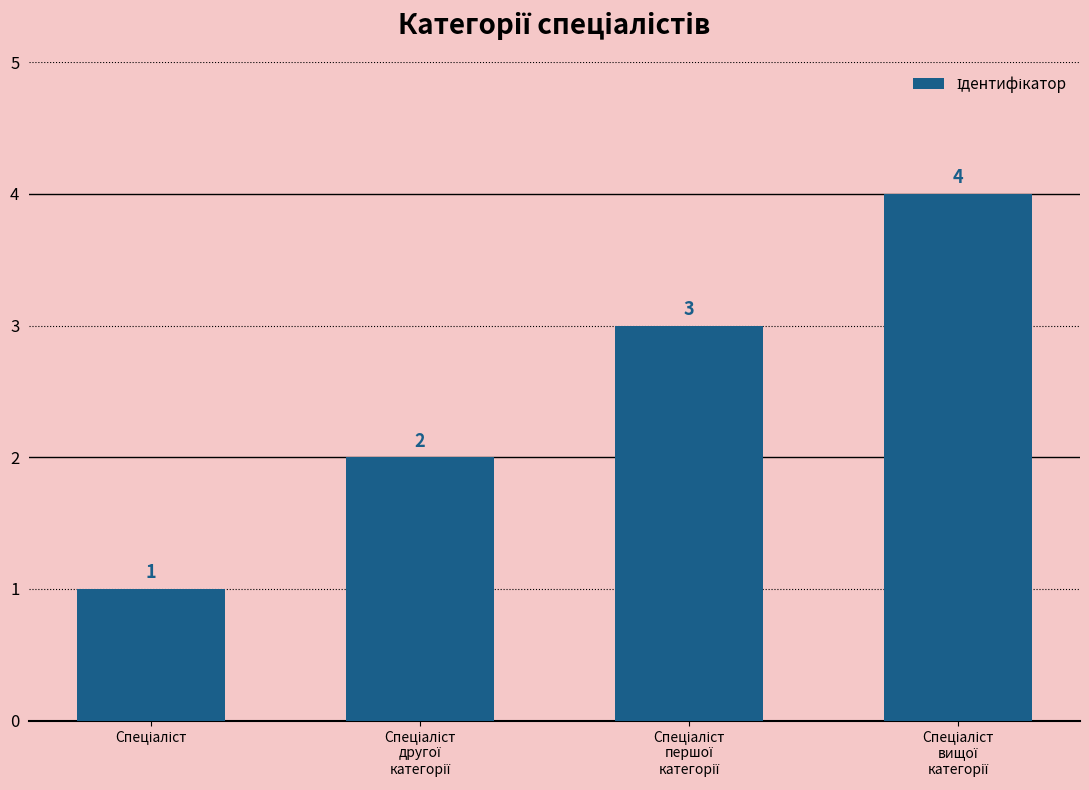

What is the greatest value displayed?

4